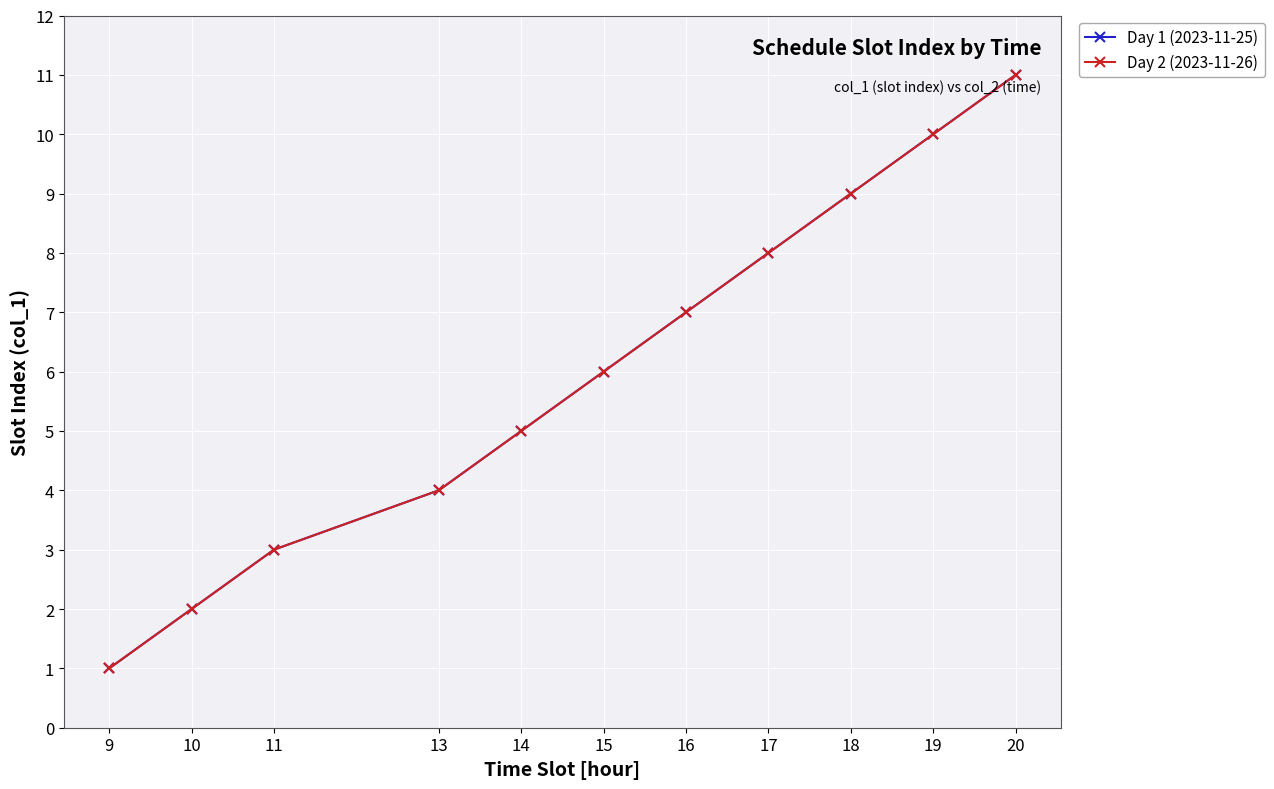

Is this an area chart (filled region under the line)?

No